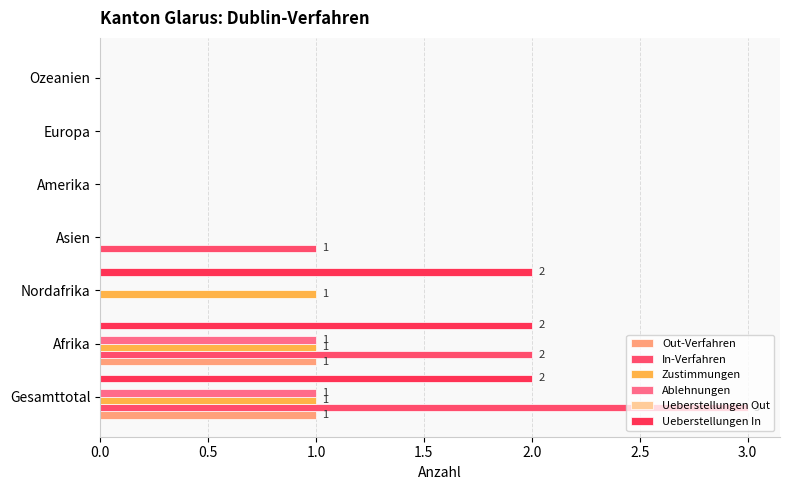

How many data points does each series have?

7